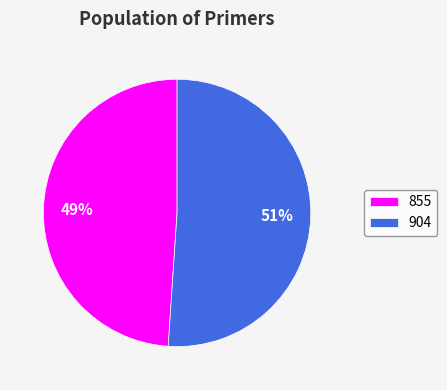

Rank the categories by value from lowest to highest.

855, 904